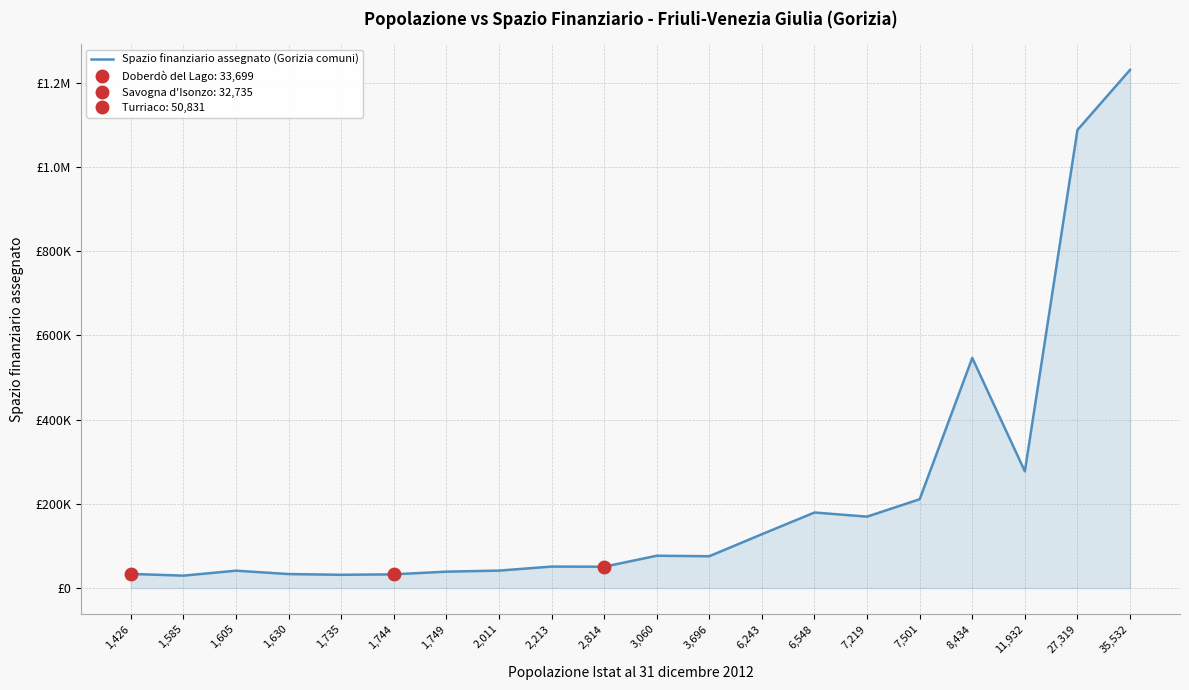

How many data points are less than 75720?

10